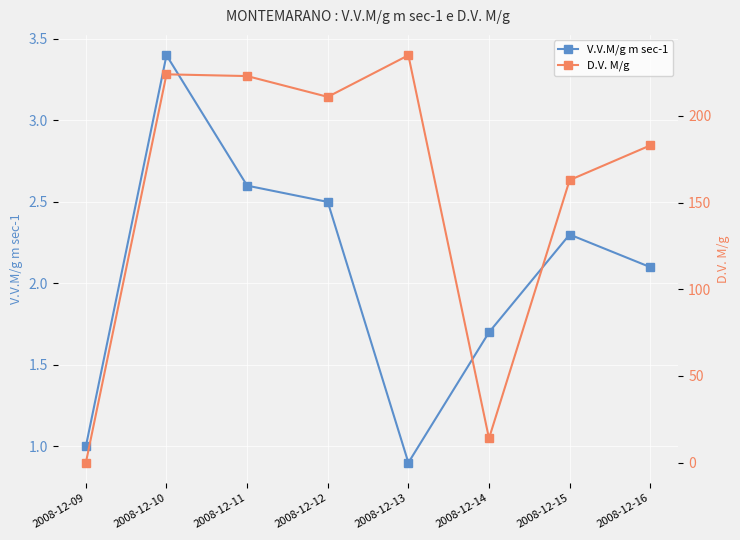

What are all the series names shown in the legend?

V.V.M/g m sec-1, D.V. M/g